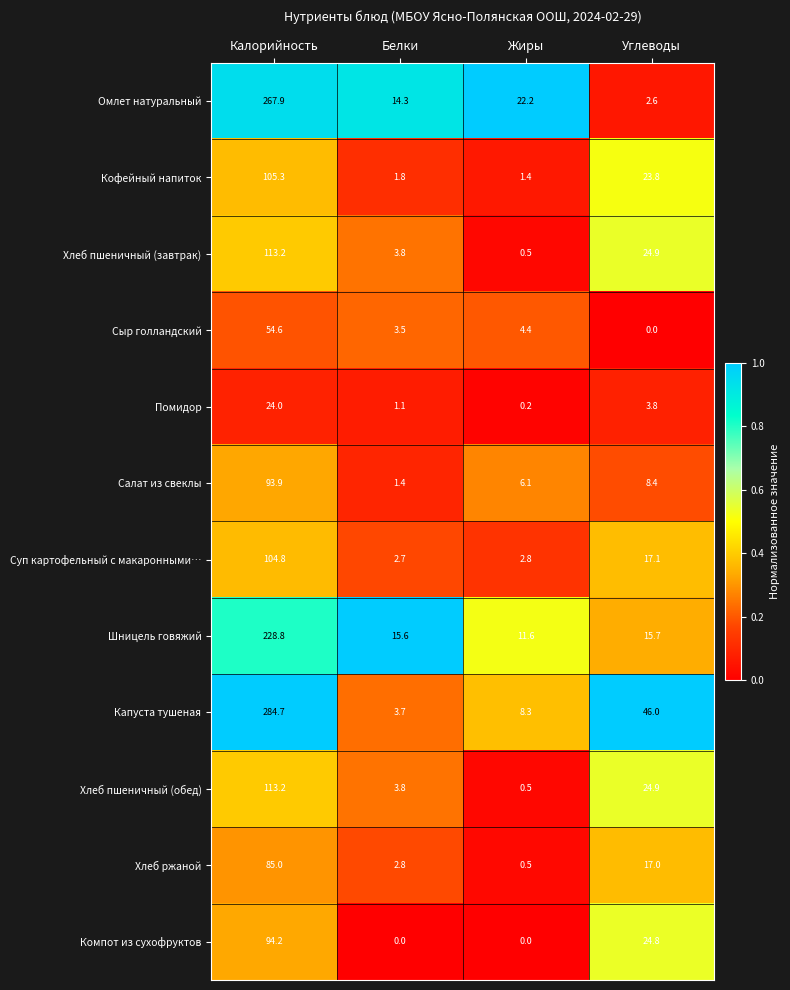

The value of Шницель говяжий at Калорийность is 228.8. True or false?

True